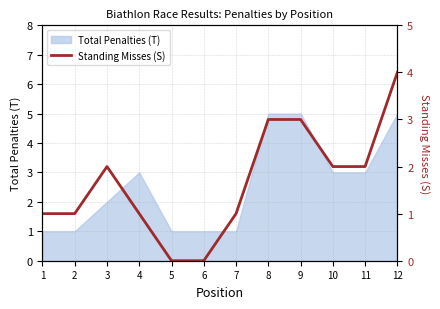

Is it true that the value at 7 is 1?

True